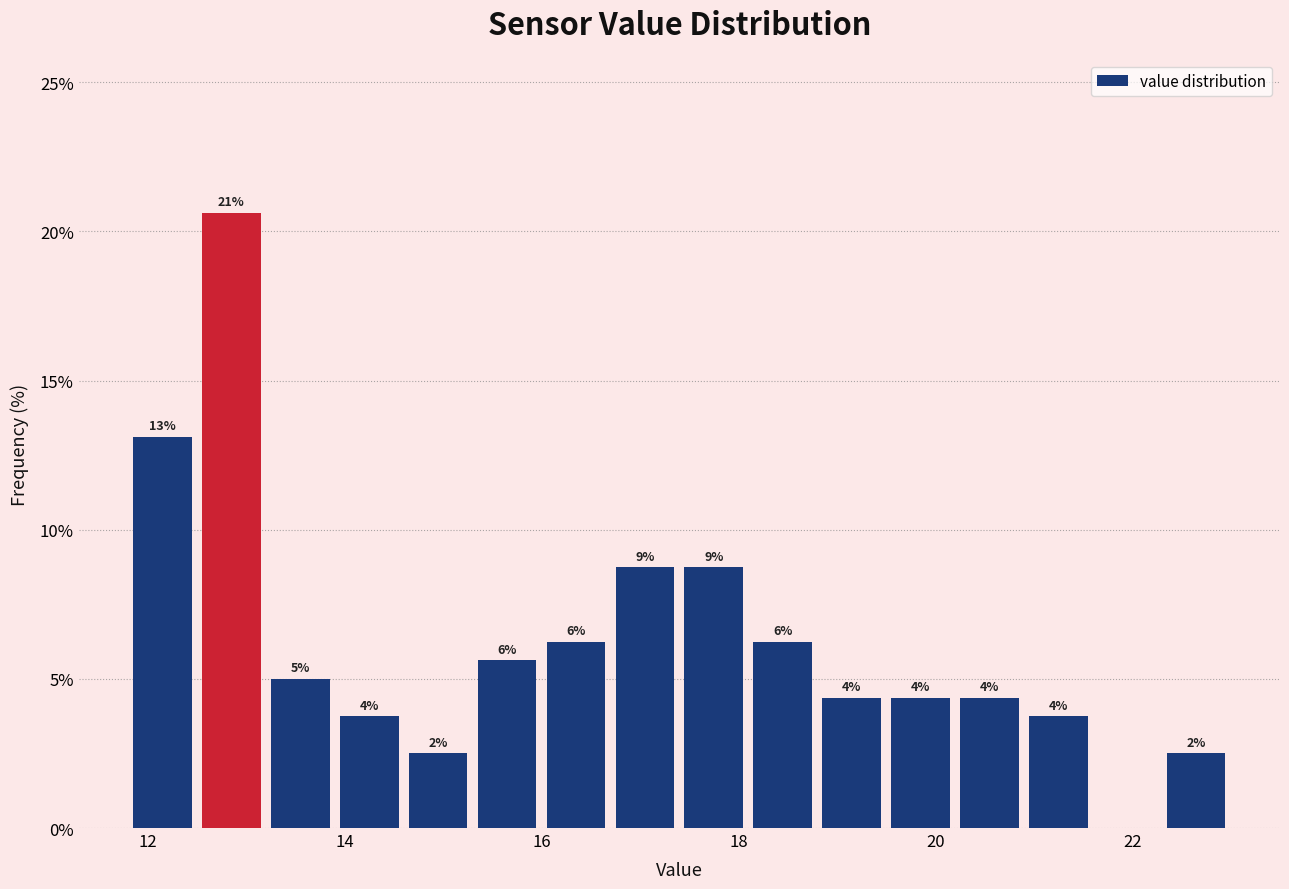

Around what value on the x-axis is the tallest bar? Give the approximate position of its centre, as read against the axis.

12.8